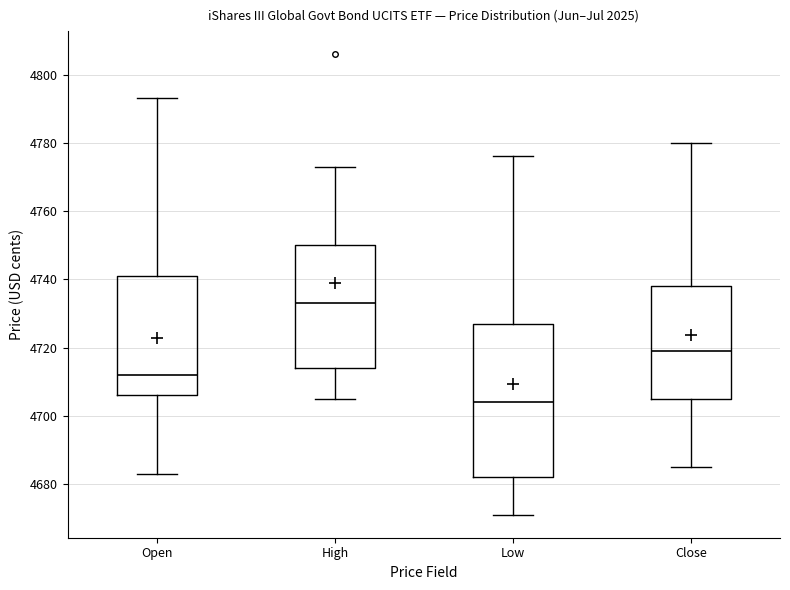

Which box's median line is the highest?

High